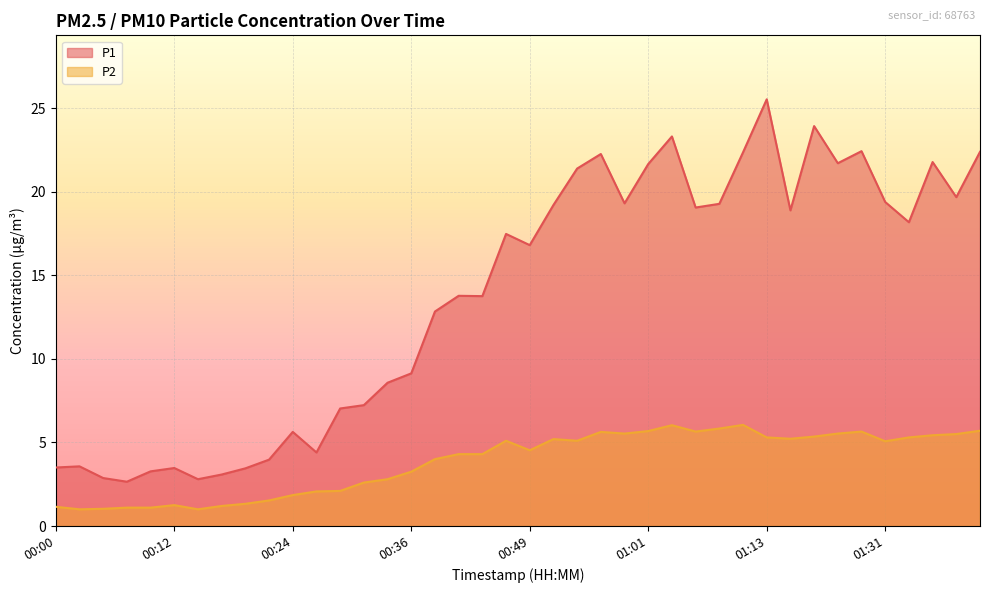

What is the total value across all series at 00:32?

9.8